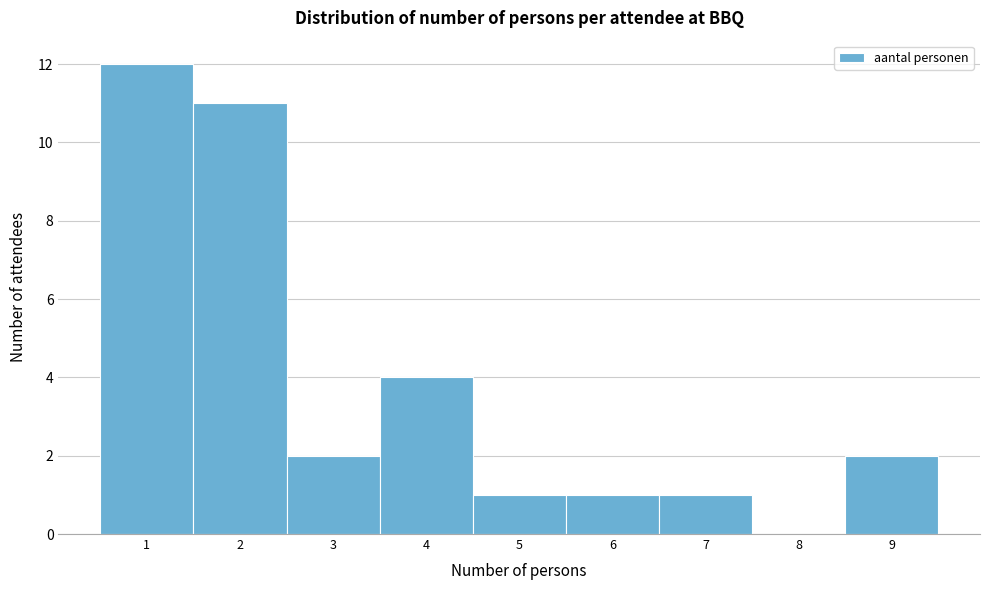

What is the height of the bar covering 1.5 to 2.5 on the x-axis? The values are not printed on the chart, so give them approximately, as read against the axis.

11